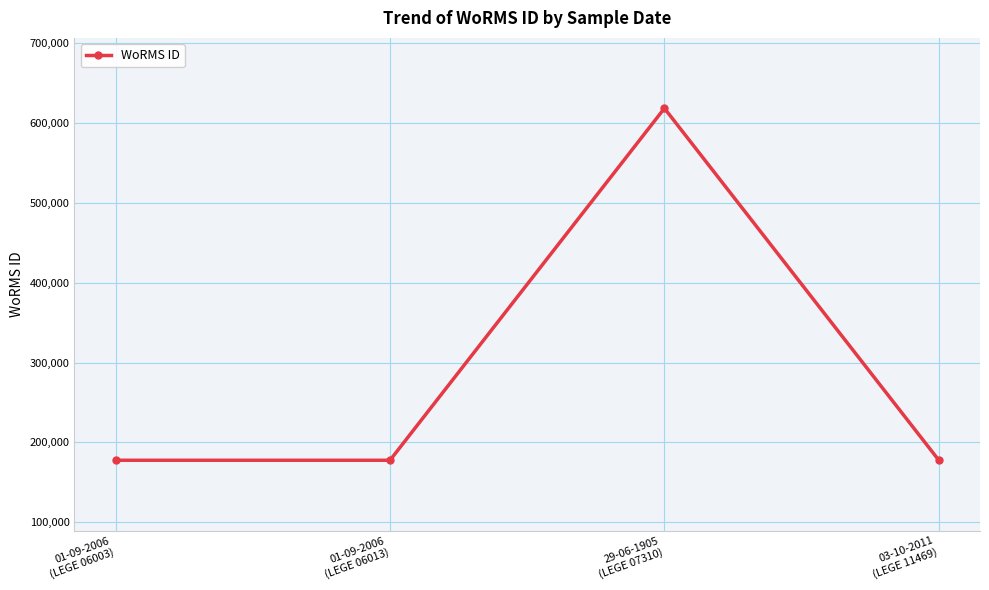

Does the chart display data point markers on the line(s)?

Yes